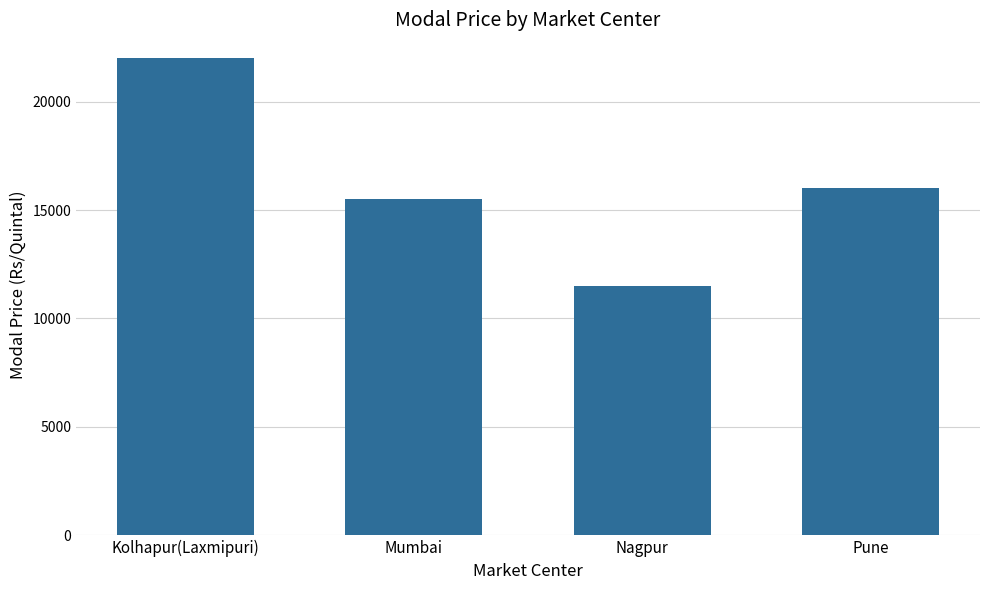

Reading left to right, extract all data points from this chart.

Kolhapur(Laxmipuri)=22000	Mumbai=15500	Nagpur=11500	Pune=16000